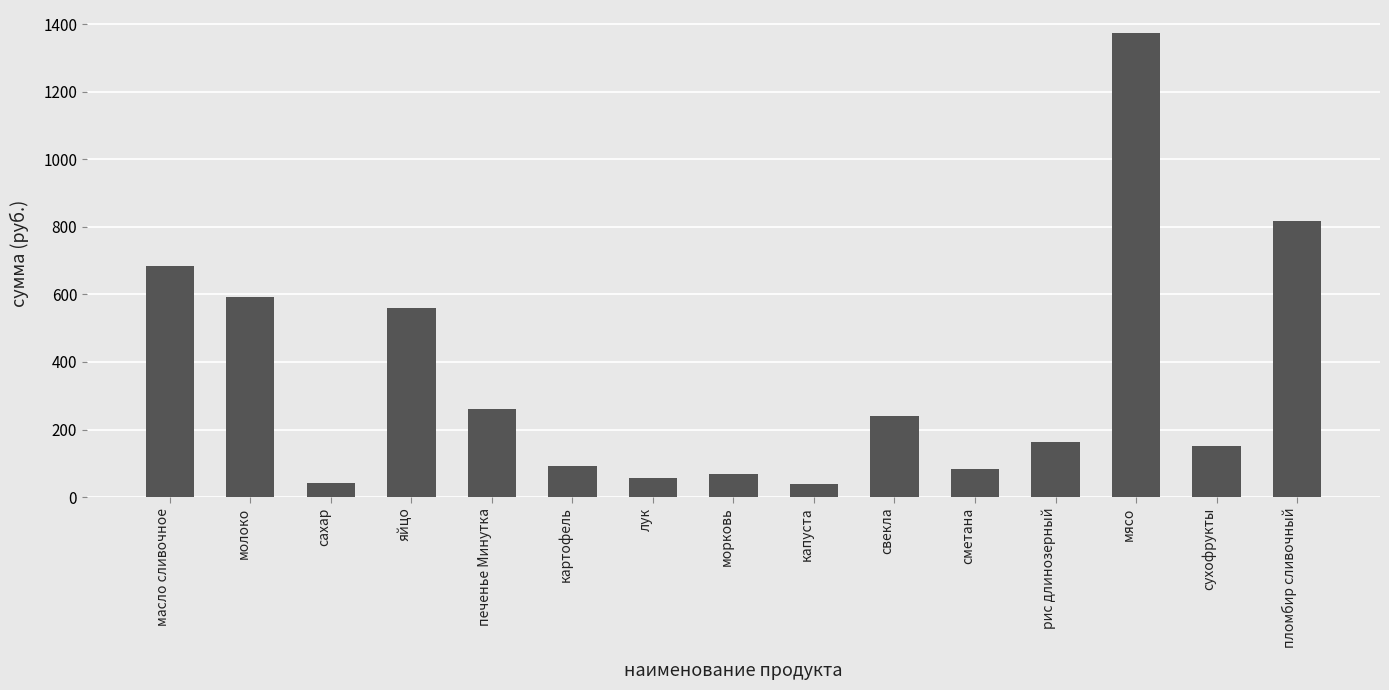

What is the sum of all values?

5219.6